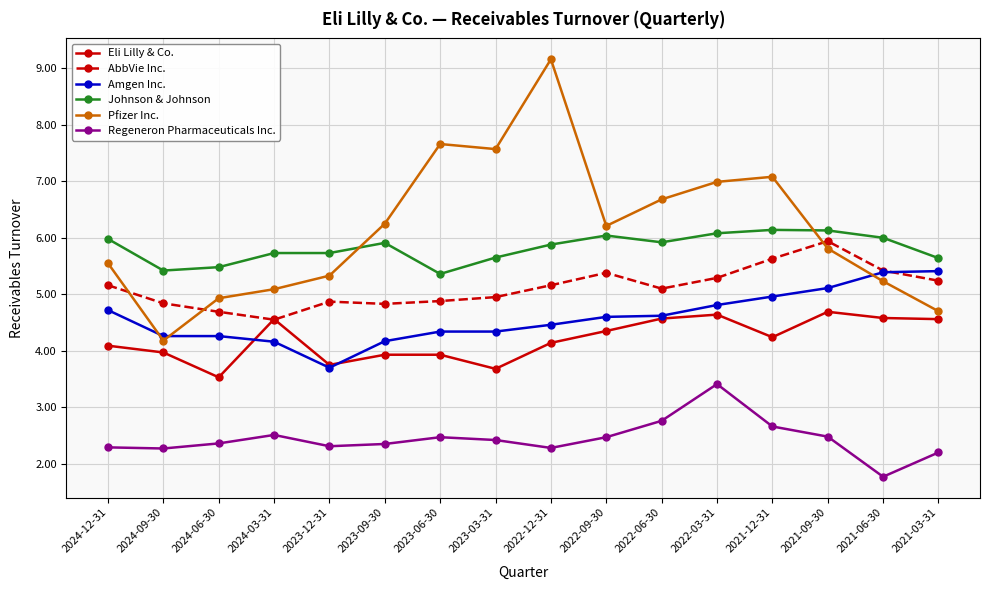

Is it true that AbbVie Inc. equals 7.8 at 2021-12-31?

False